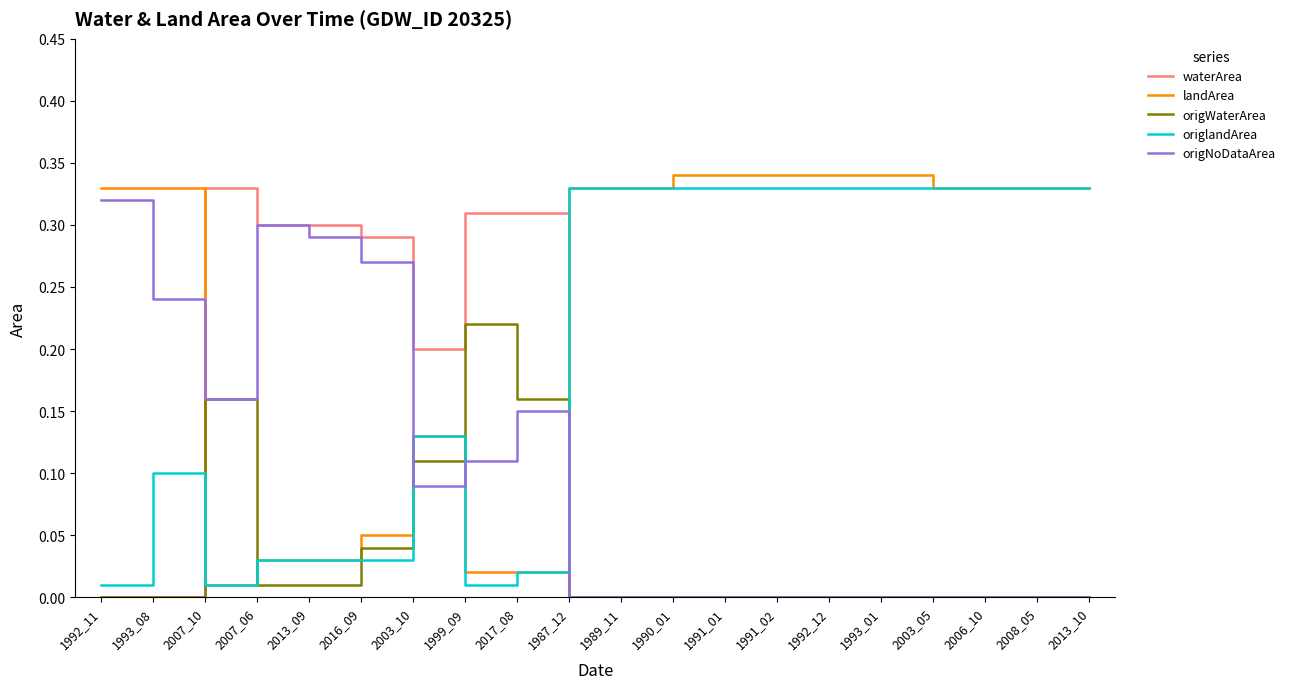

Count the number of categories in the chart.

20